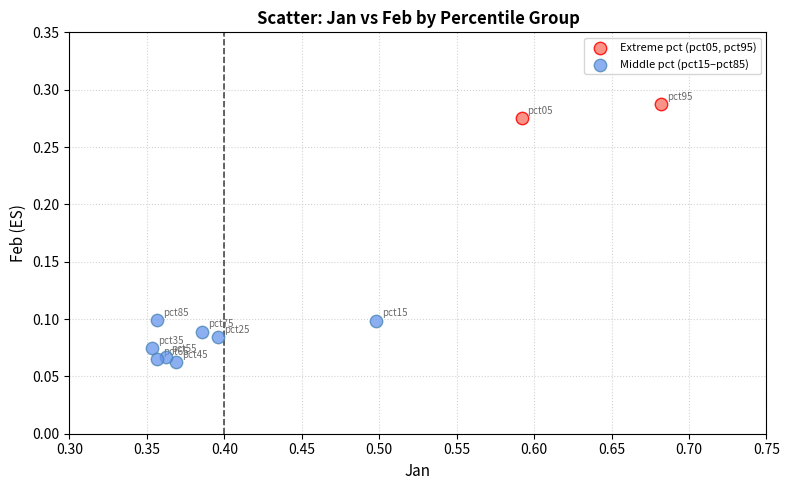

What are all the series names shown in the legend?

Extreme pct (pct05, pct95), Middle pct (pct15–pct85)